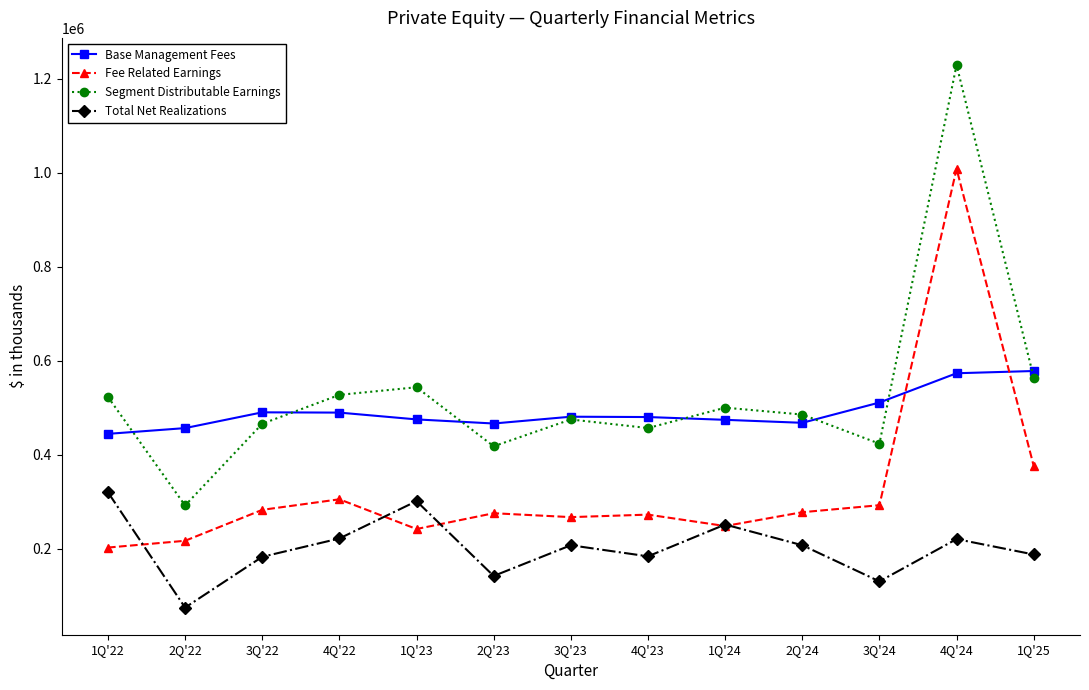

True or false: Total Net Realizations and Base Management Fees intersect in this chart.

False